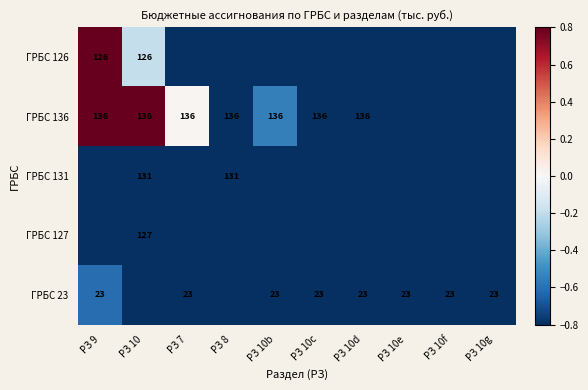

The ГРБС 23 series shows -1.4 at РЗ 10c. True or false?

False